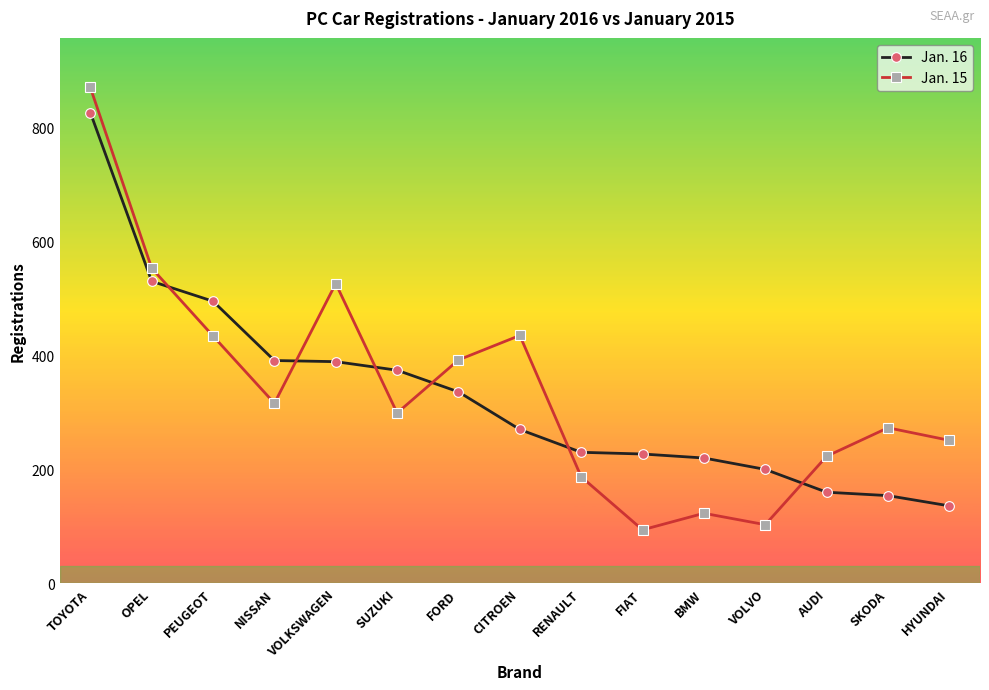

At SKODA, list the series in order from smallest to largest.

Jan. 16, Jan. 15